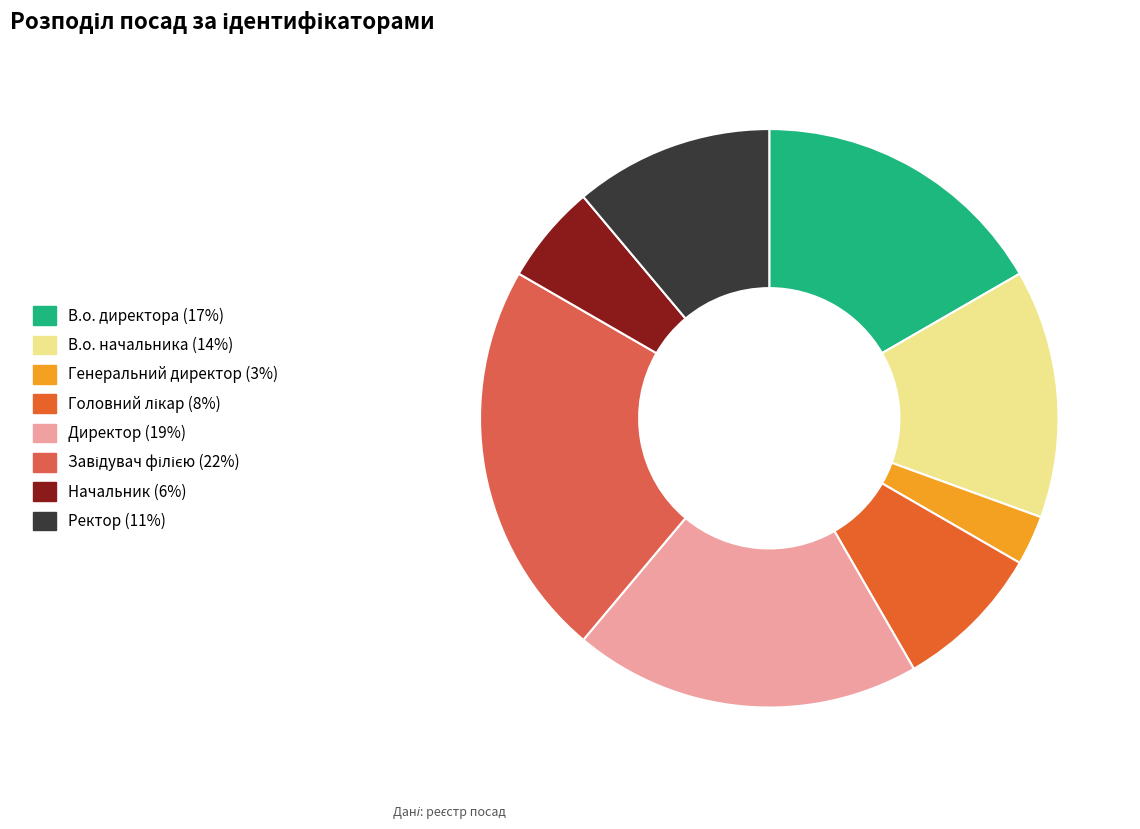

What is the smallest slice in the pie chart?

Генеральний директор